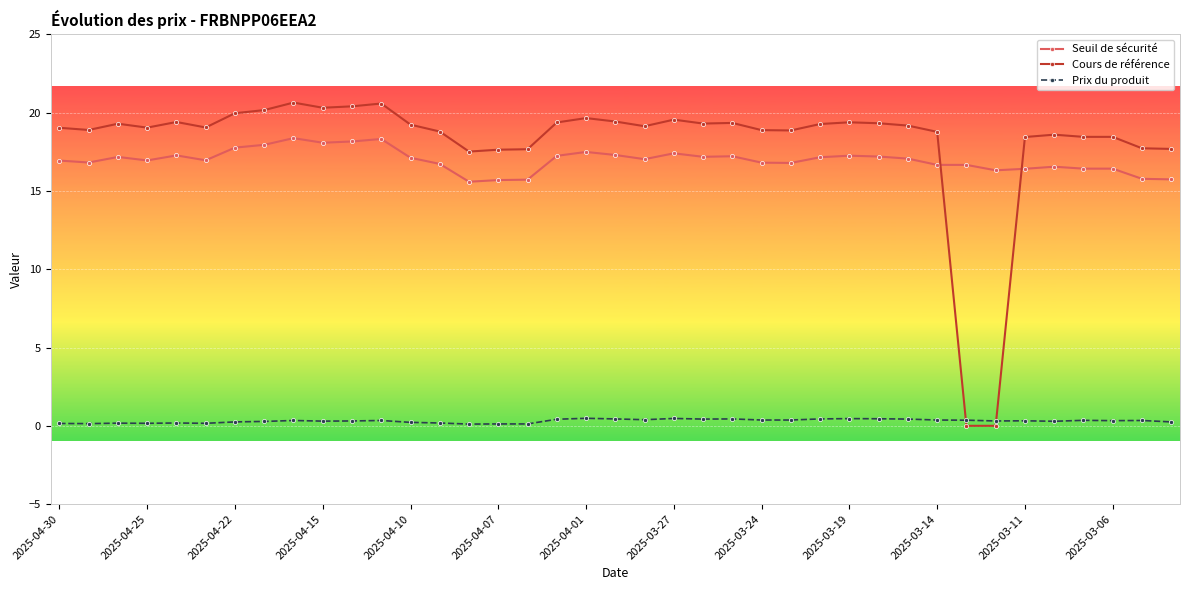

Which series has the widest spread of values?

Cours de référence